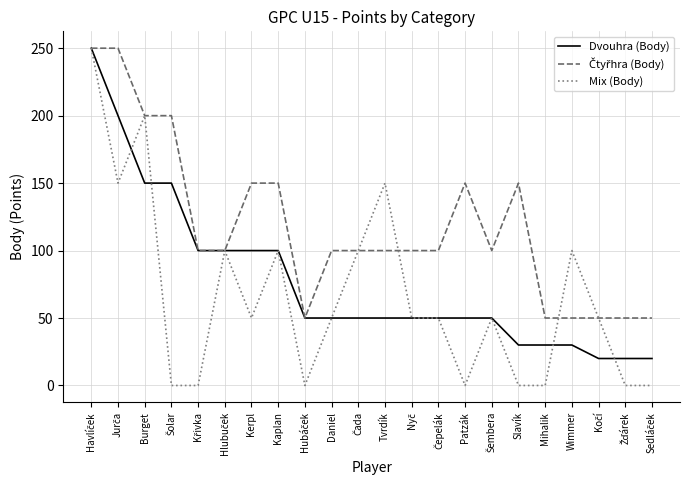

Which series has the largest range (max minus min)?

Mix (Body)